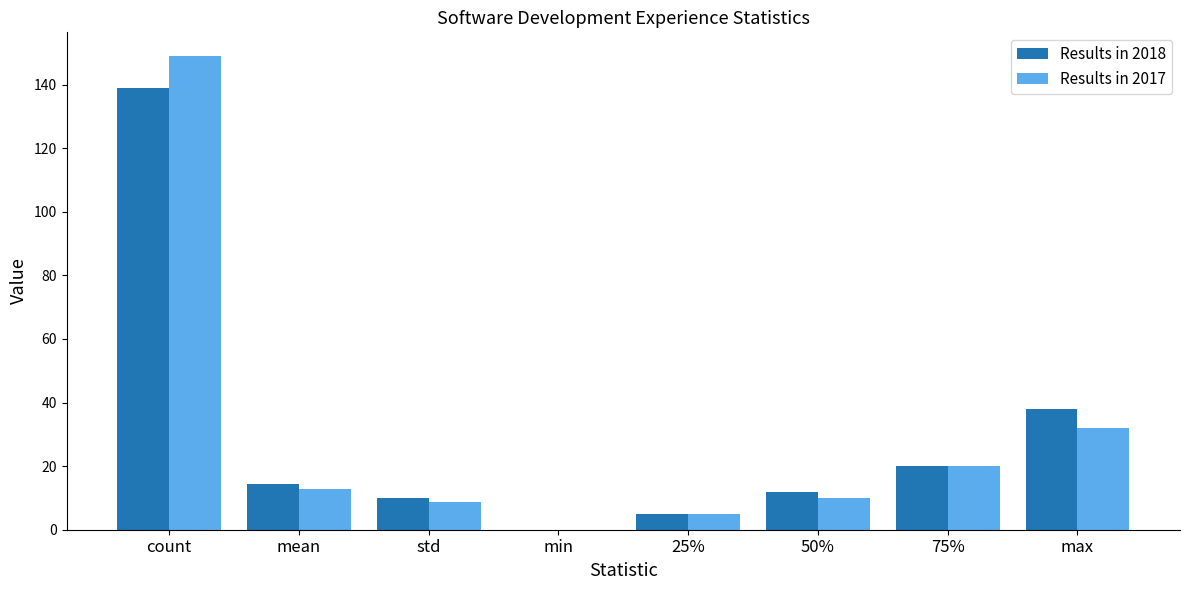

Between count and 75%, which series saw the biggest shift?

Results in 2017